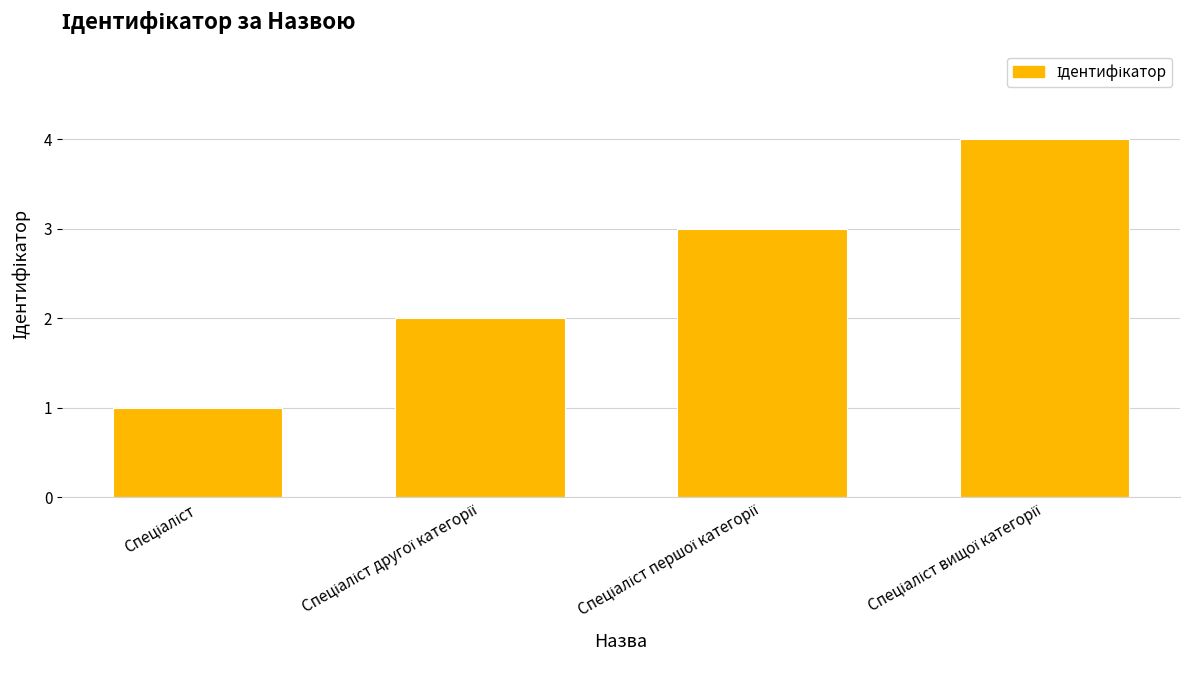

What is the greatest value displayed?

4